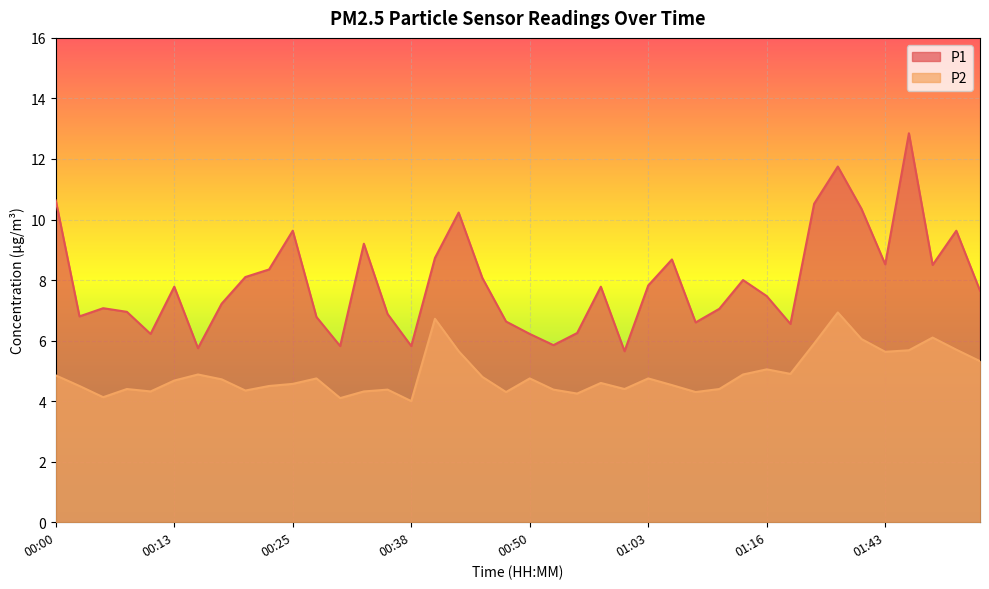

True or false: P2 and P1 cross at least once.

False